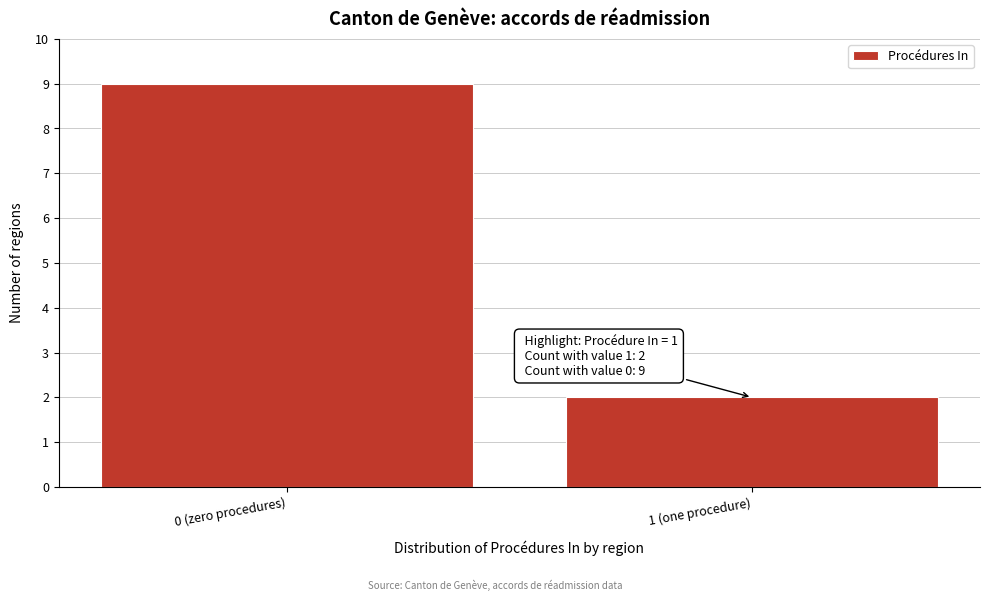

Reading right to left, transcribe all the data shown in this chart.

2	9